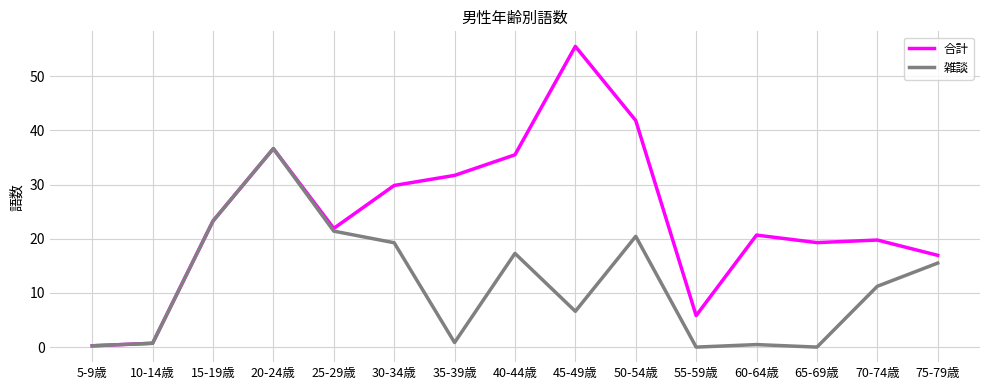

At which category does 雑談 reach its first local peak?

20-24歳